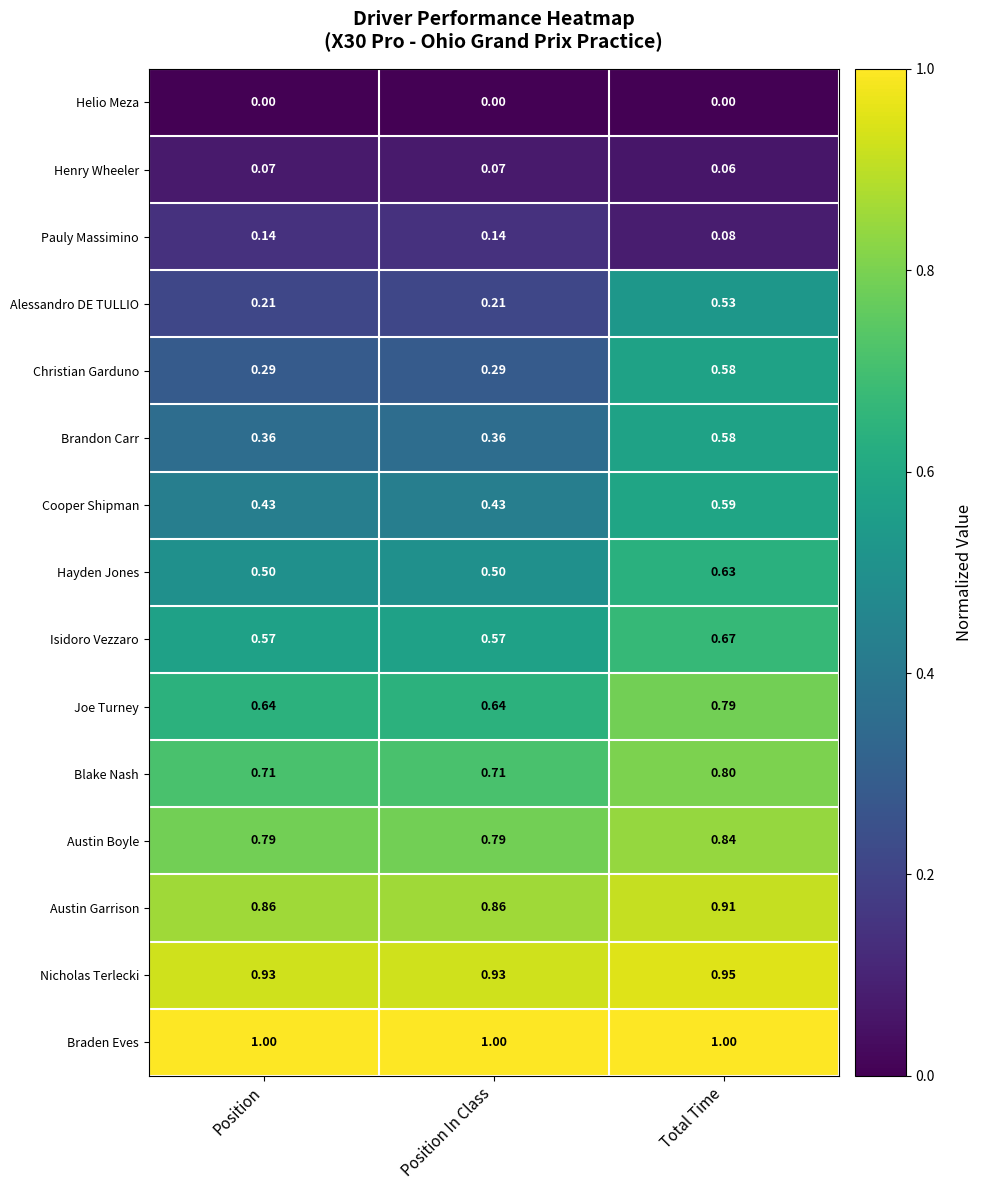

How many categories are shown in the chart?

3